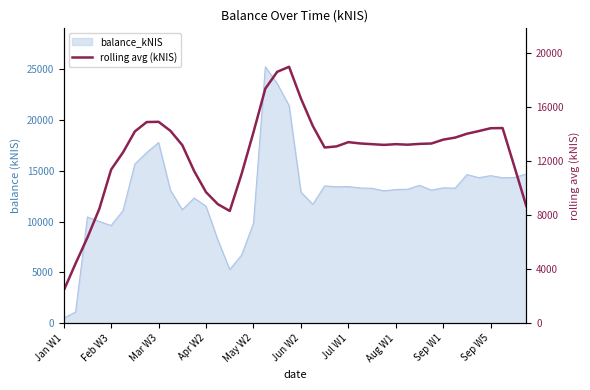

Does the chart have visible grid lines?

No